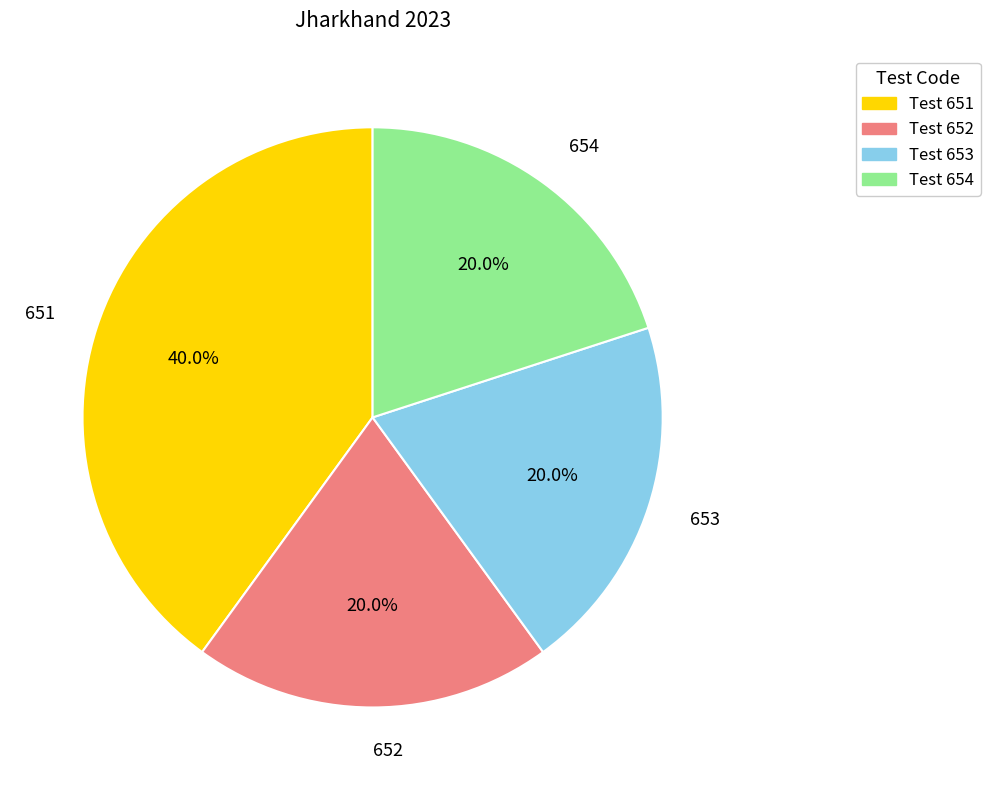

To the nearest percent, what is the average slice percentage?

25%